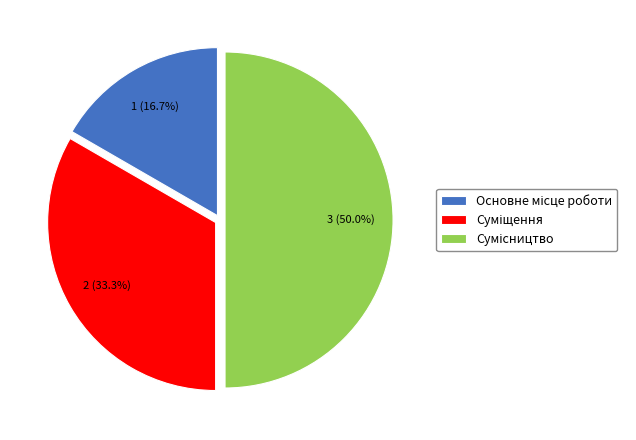

The Суміщення slice represents 22% of the pie. True or false?

False